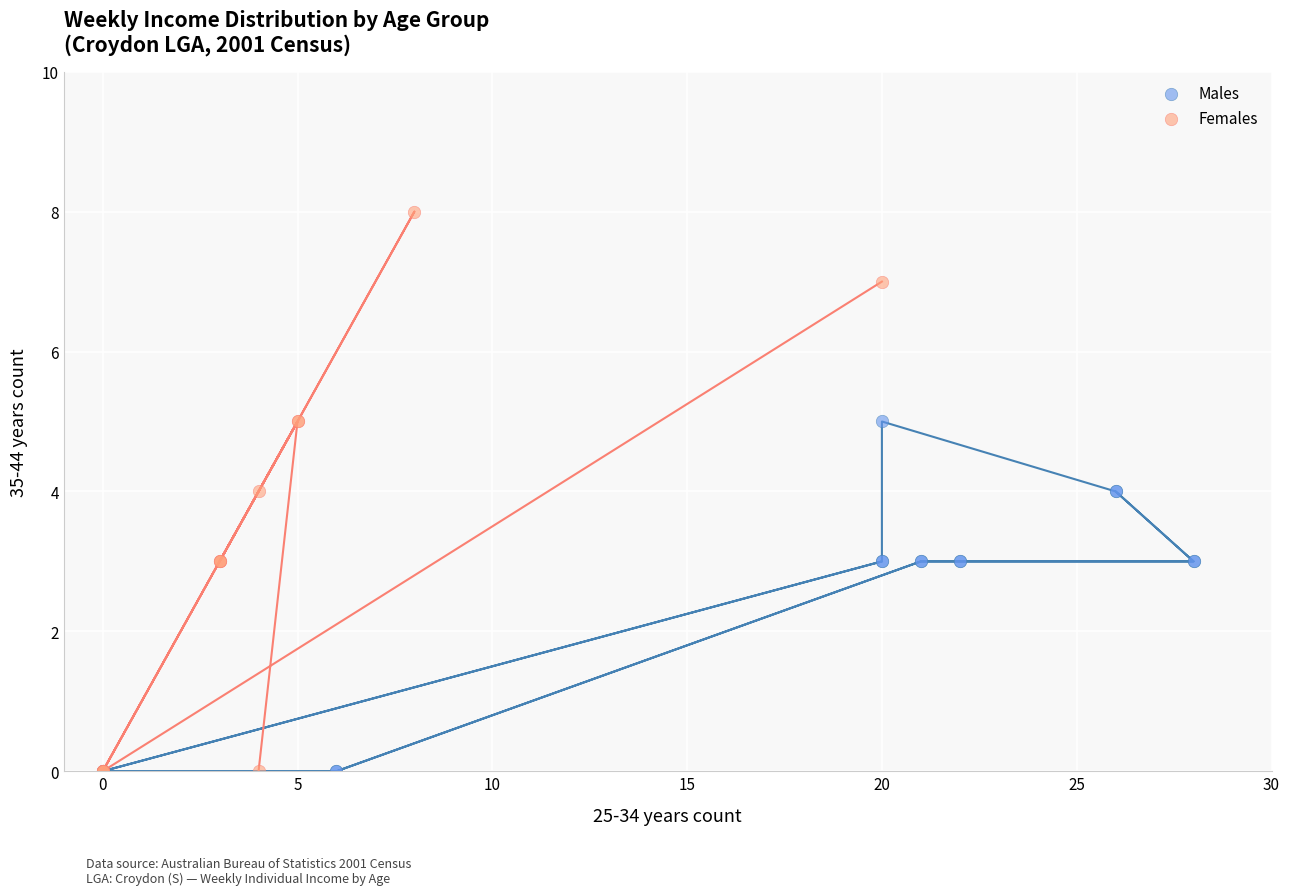

Which series has the largest Y range (max minus min)?

Females